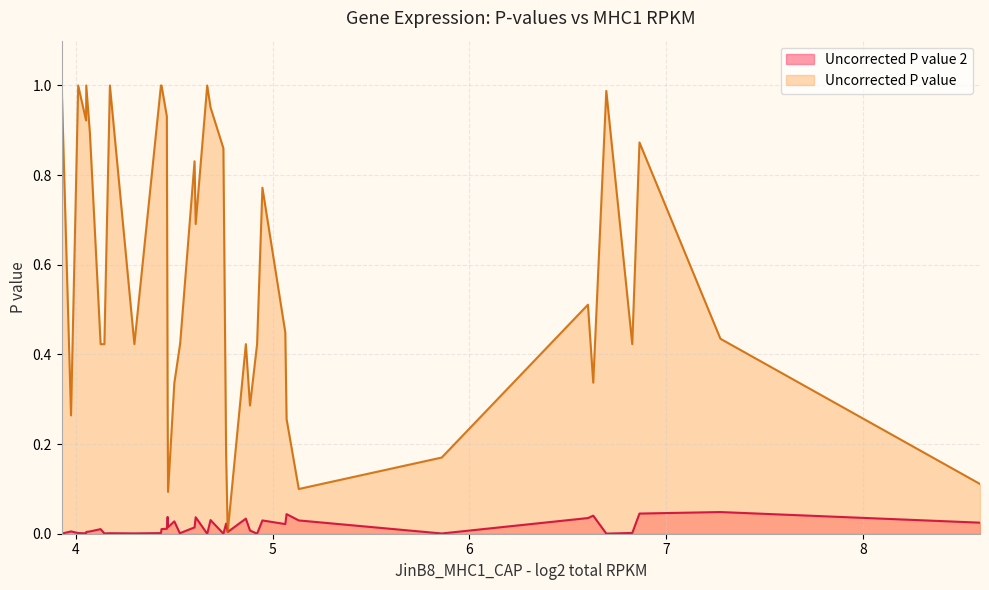

True or false: Uncorrected P value and Uncorrected P value 2 cross at least once.

False